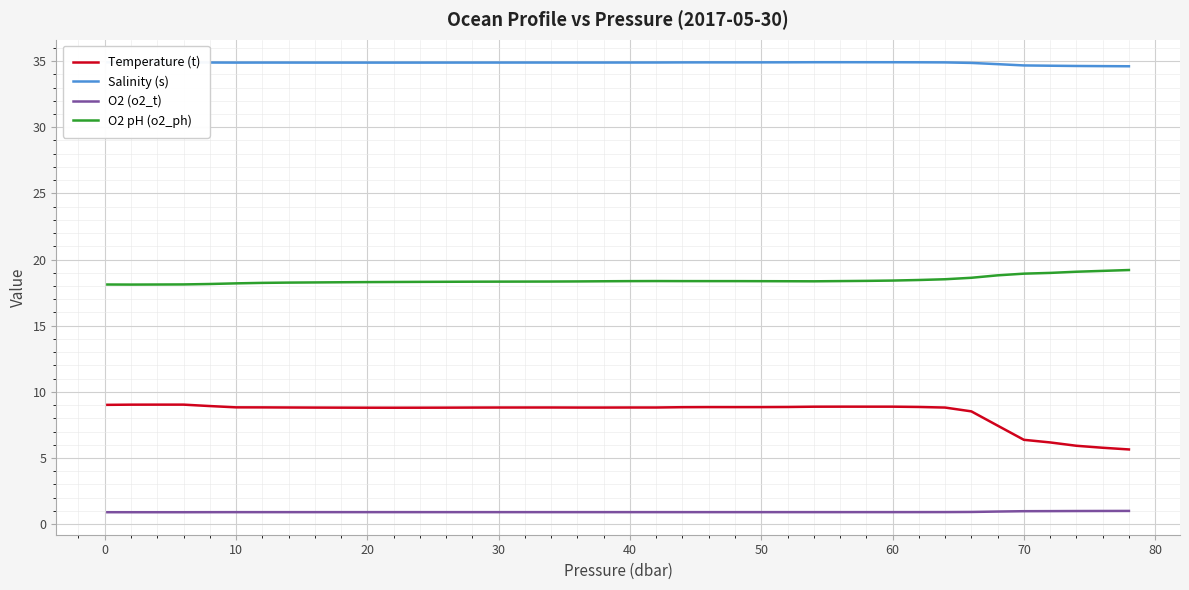

What is the difference between the maximum and minimum values in the Temperature (t) series?

3.4